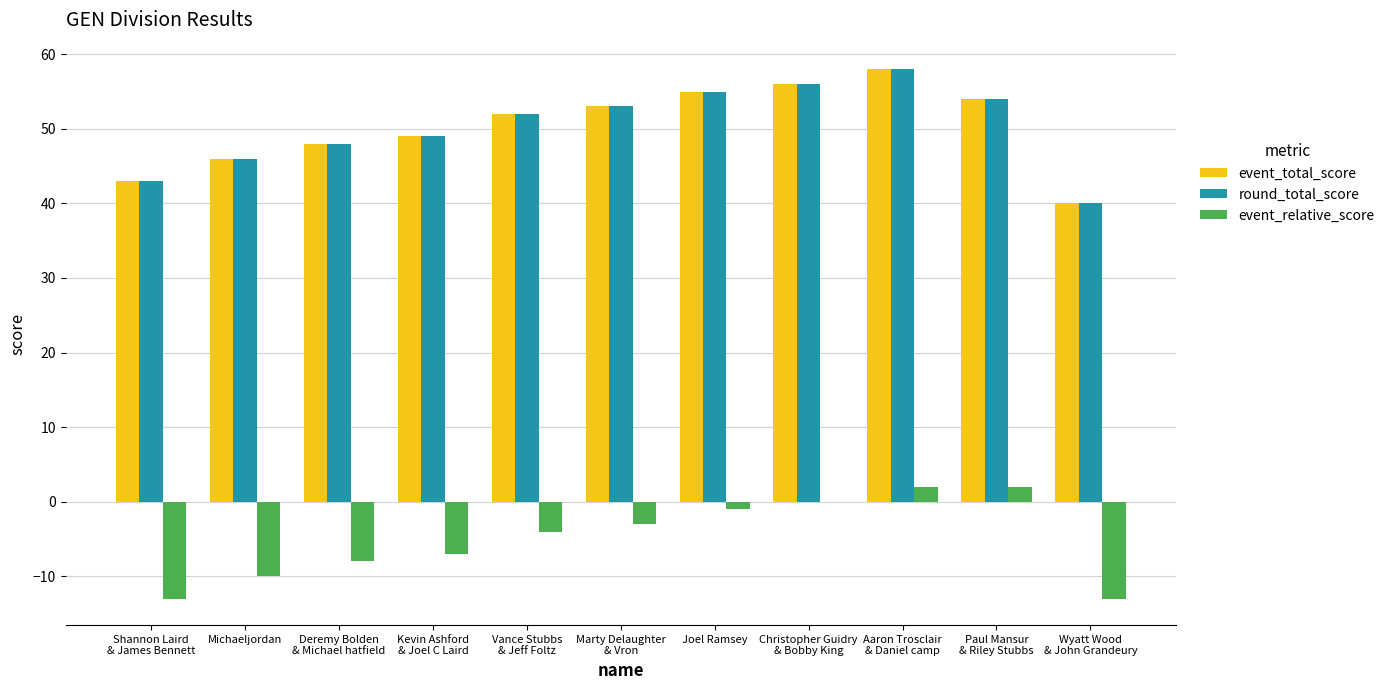

At which label is event_relative_score closest to -5?

Vance Stubbs
& Jeff Foltz